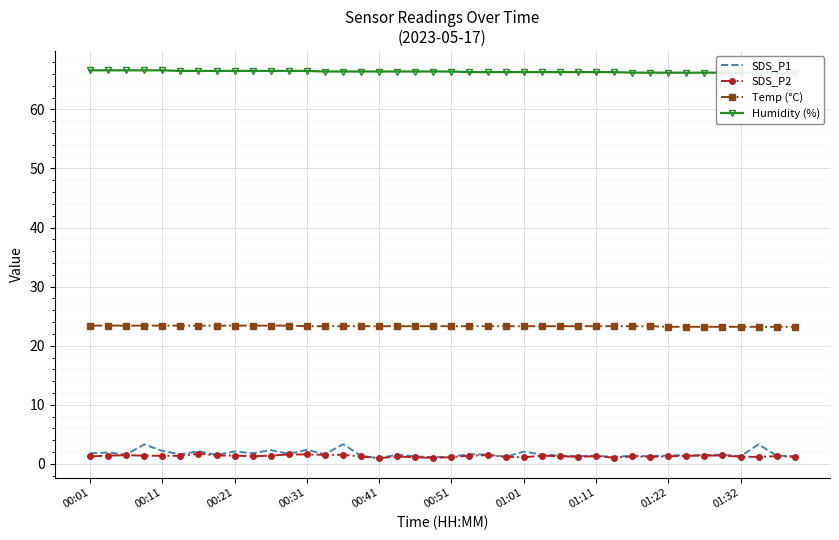

Is it true that Temp (°C) equals 23.3 at 25?

True